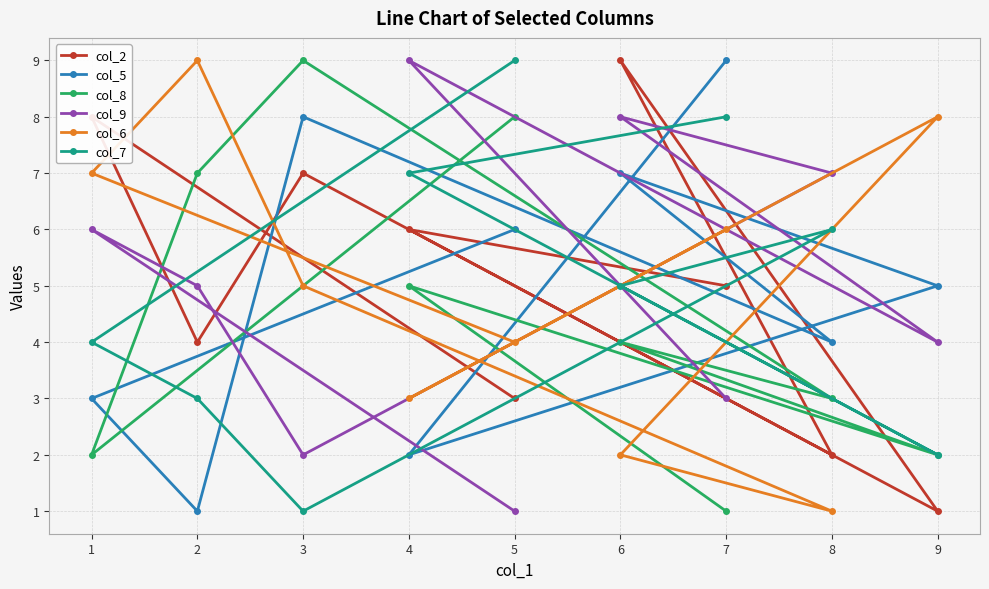

At how many categories does at least one series exceed 6?

9